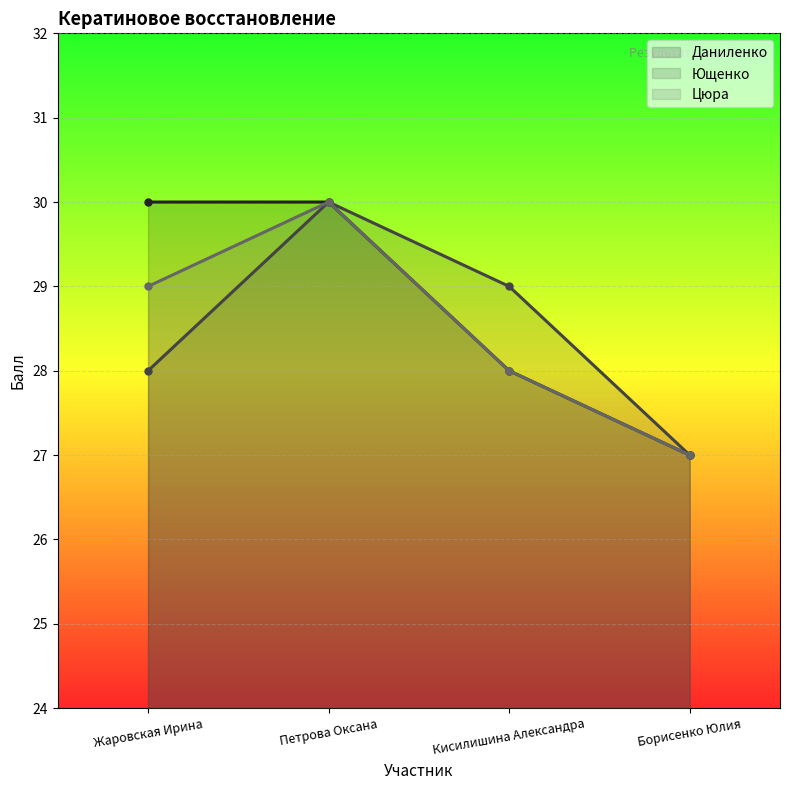

At which category is the sum across all series the highest?

Петрова Оксана